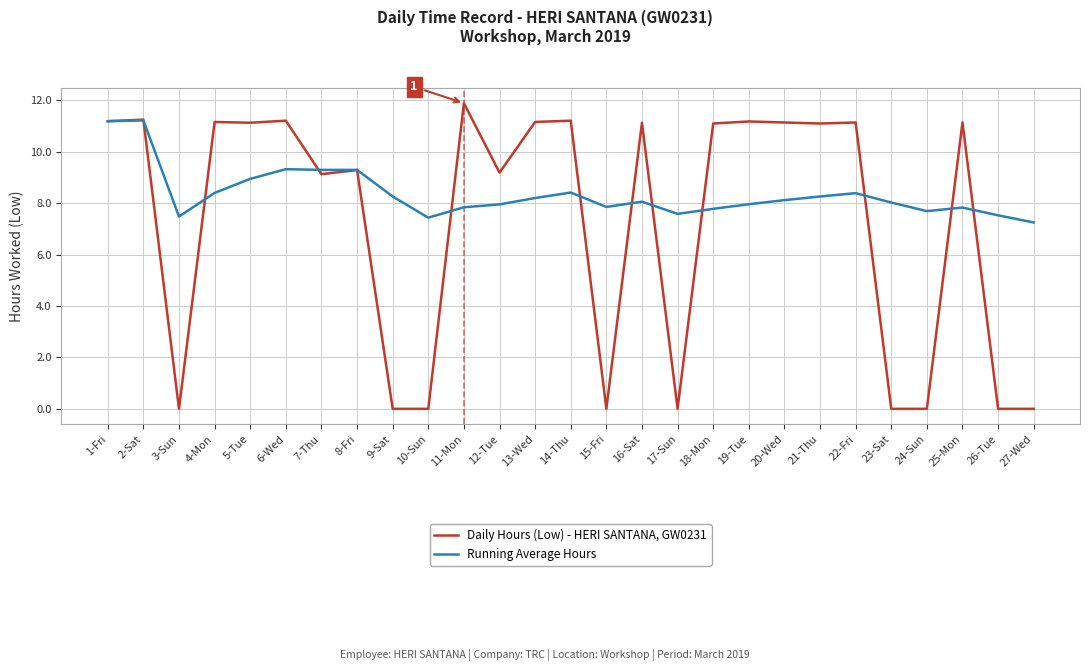

In Running Average Hours, how many points are higher than both neighbors (excluding endpoints)?

6